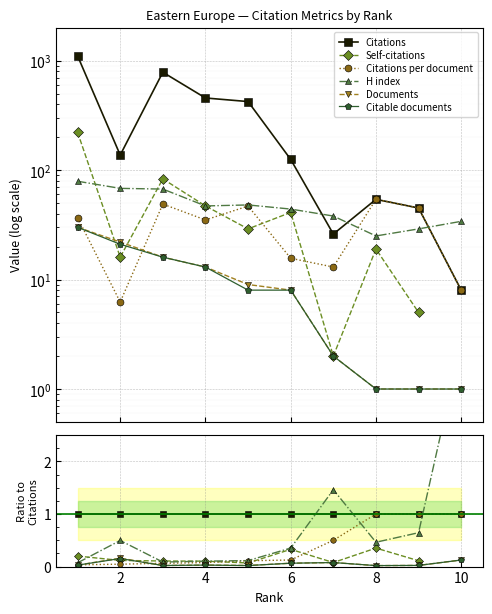

How many data points in Self-citations are above 0?

9